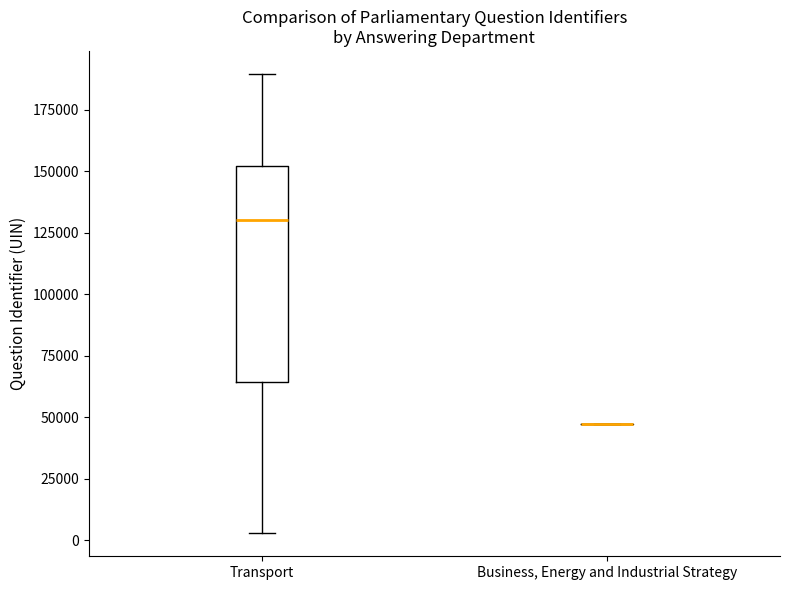

Where does the median line of the box for Transport sit on the y-axis? The values are not printed on the chart, so give them approximately, as read against the axis.

130000